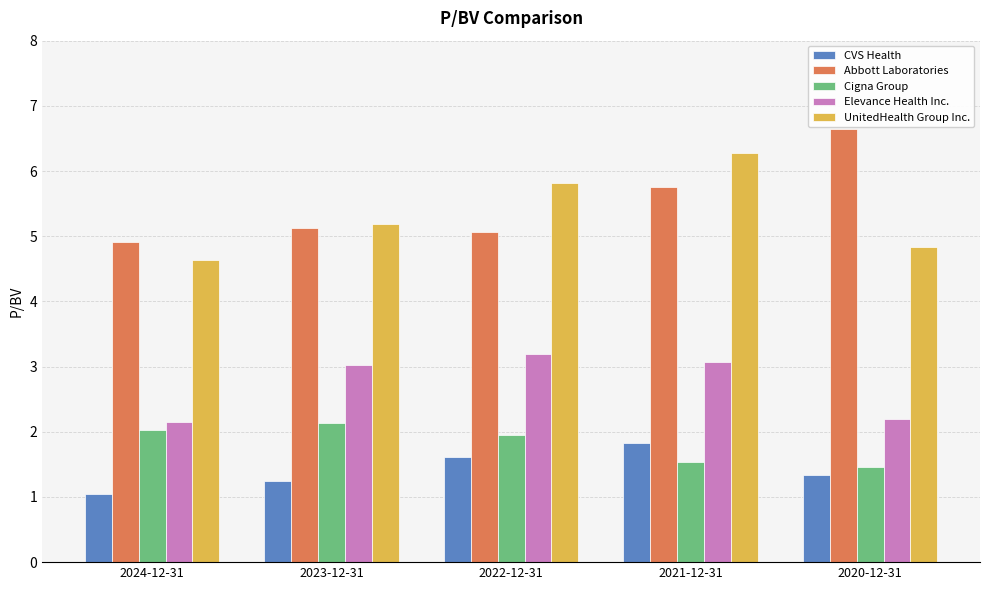

Does the chart contain any negative values?

No